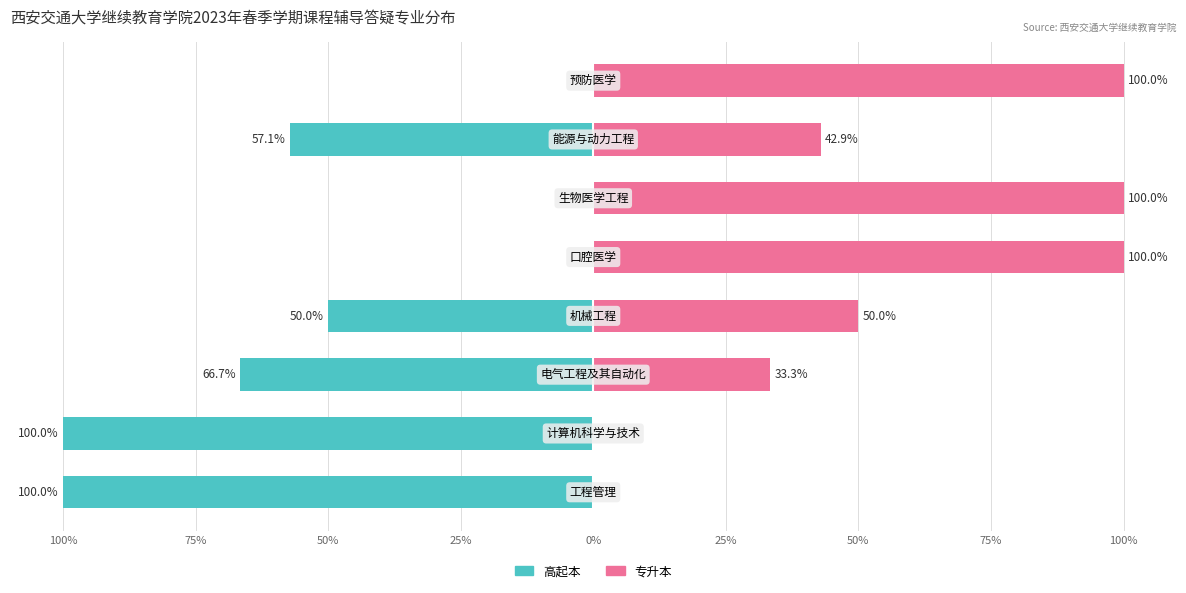

What is the sum of all 高起本 values?

-373.8